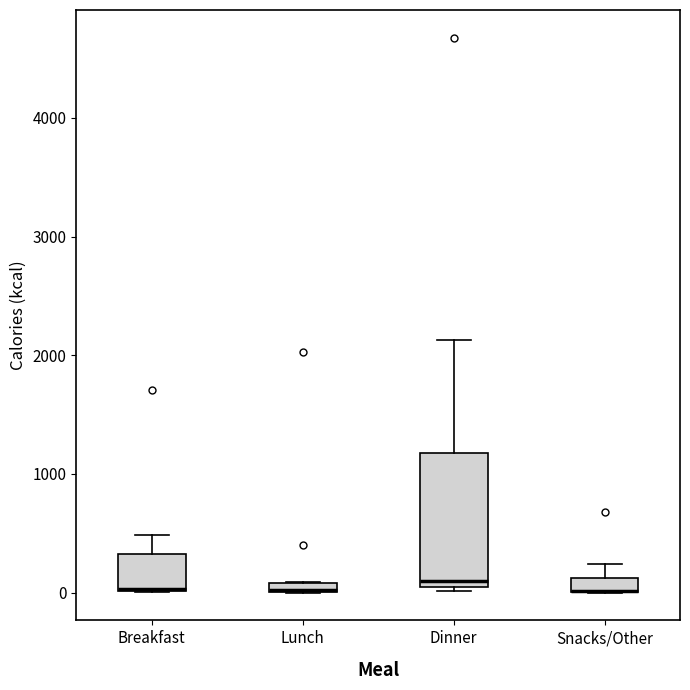

Which box is the tallest, from its lower edge to its upper edge?

Dinner